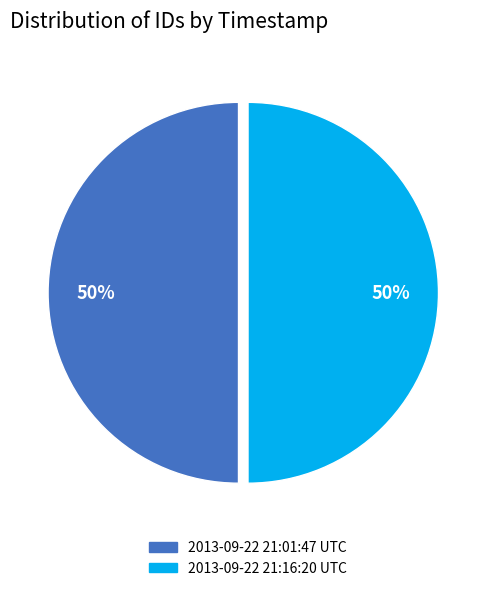

Is it true that 2013-09-22 21:01:47 UTC is 50% of the pie?

True